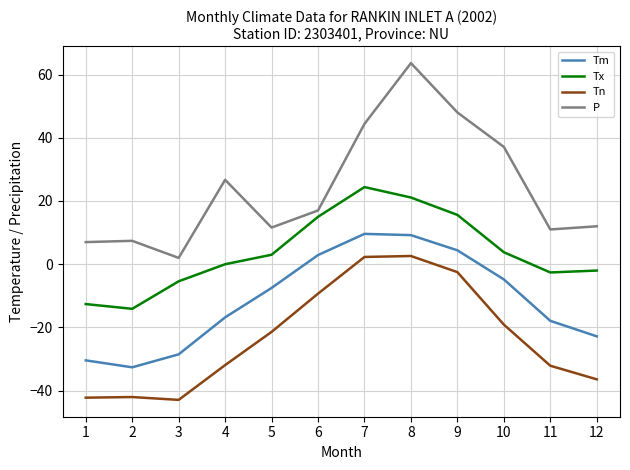

True or false: Tn and P cross at least once.

False